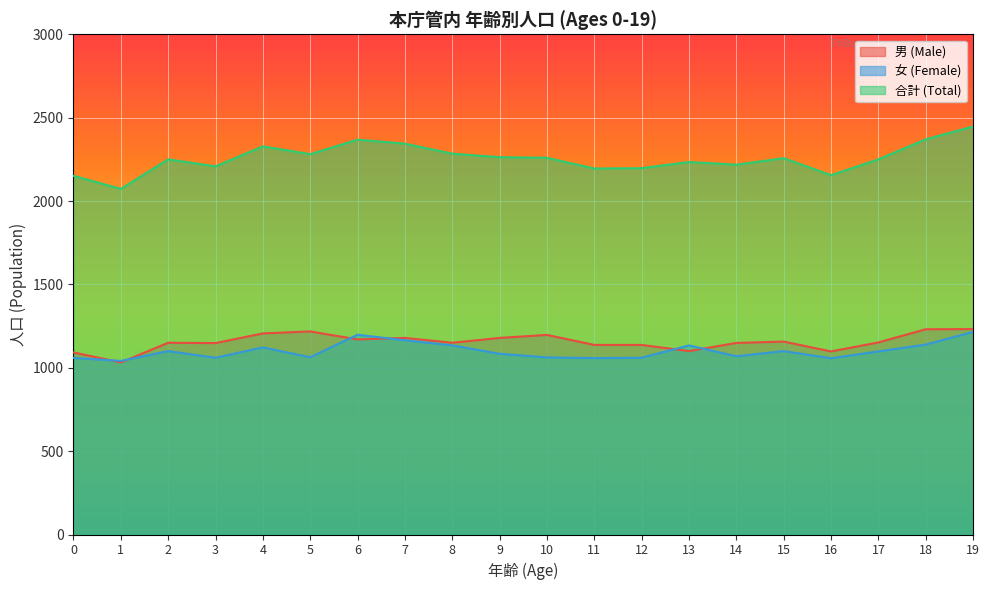

Does the chart display data point markers on the line(s)?

No